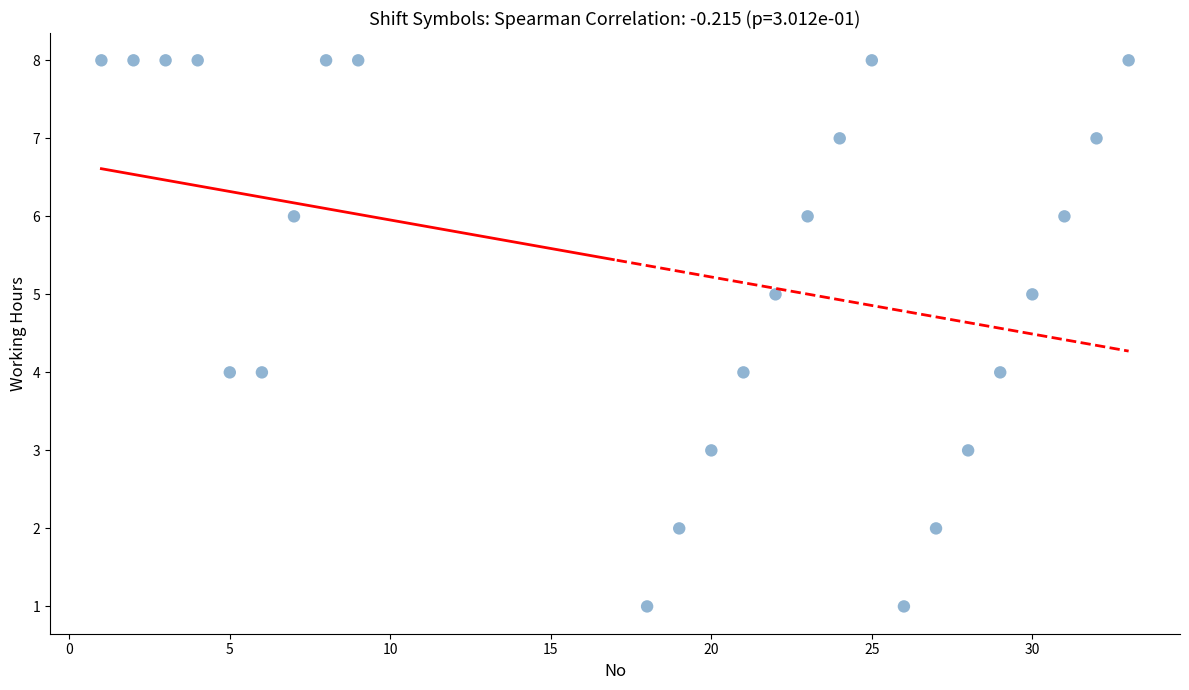

What is the range of Y values (max minus min)?

7.0